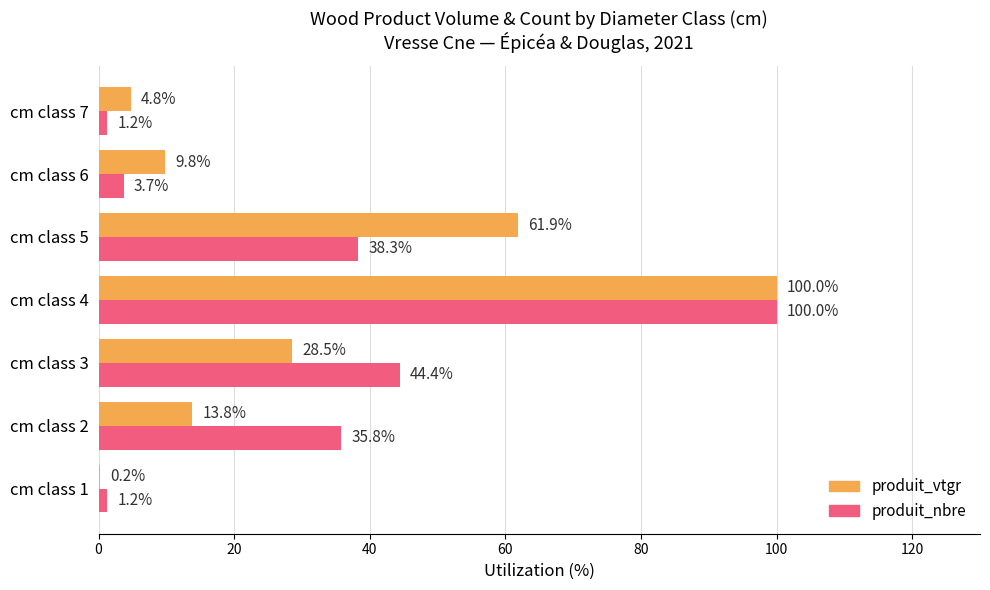

At which category is the sum across all series the highest?

cm class 4